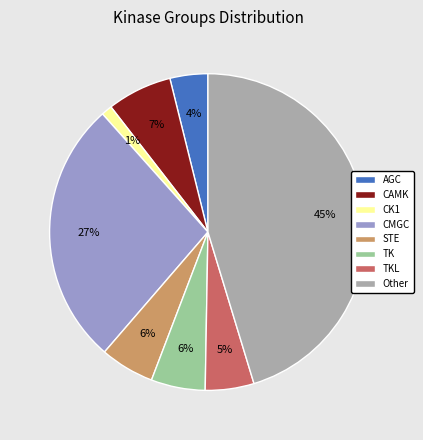

Is the sum of CMGC and CK1 greater than half?

No